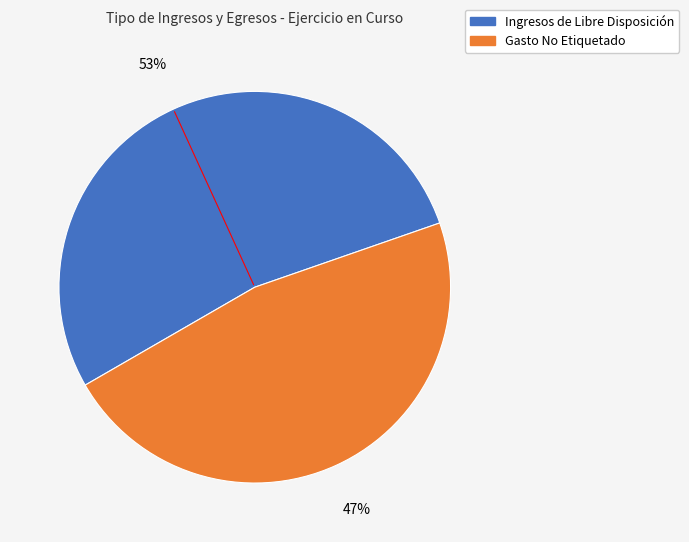

Combined, do Gasto No Etiquetado and Ingresos de Libre Disposición account for over 50%?

Yes